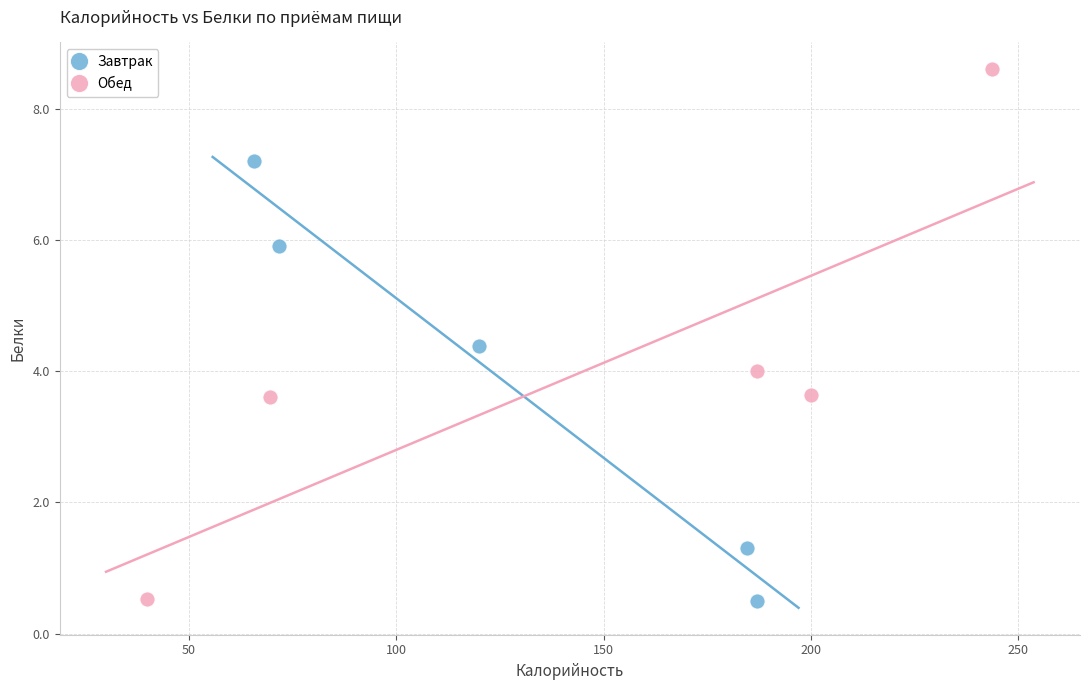

Which series reaches the maximum Y coordinate?

Обед